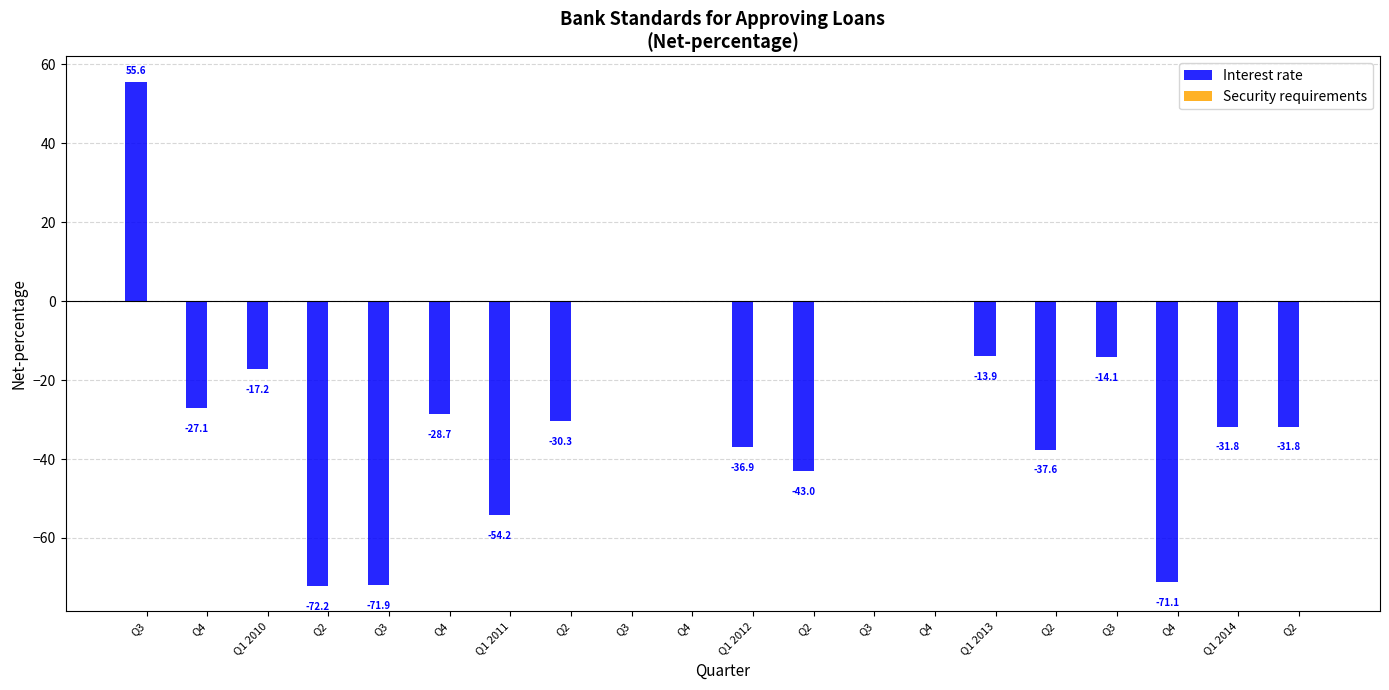

Reading left to right, list all the values displayed in this chart.

Interest rate: 55.6	-27.1	-17.2	-72.2	-71.9	-28.7	-54.2	-30.3	0.0	0.0	-36.9	-43.0	0.0	0.0	-13.9	-37.6	-14.1	-71.1	-31.8	-31.8
Security requirements: 0.0	0.0	0.0	0.0	0.0	0.0	0.0	0.0	0.0	0.0	0.0	0.0	0.0	0.0	0.0	0.0	0.0	0.0	0.0	0.0